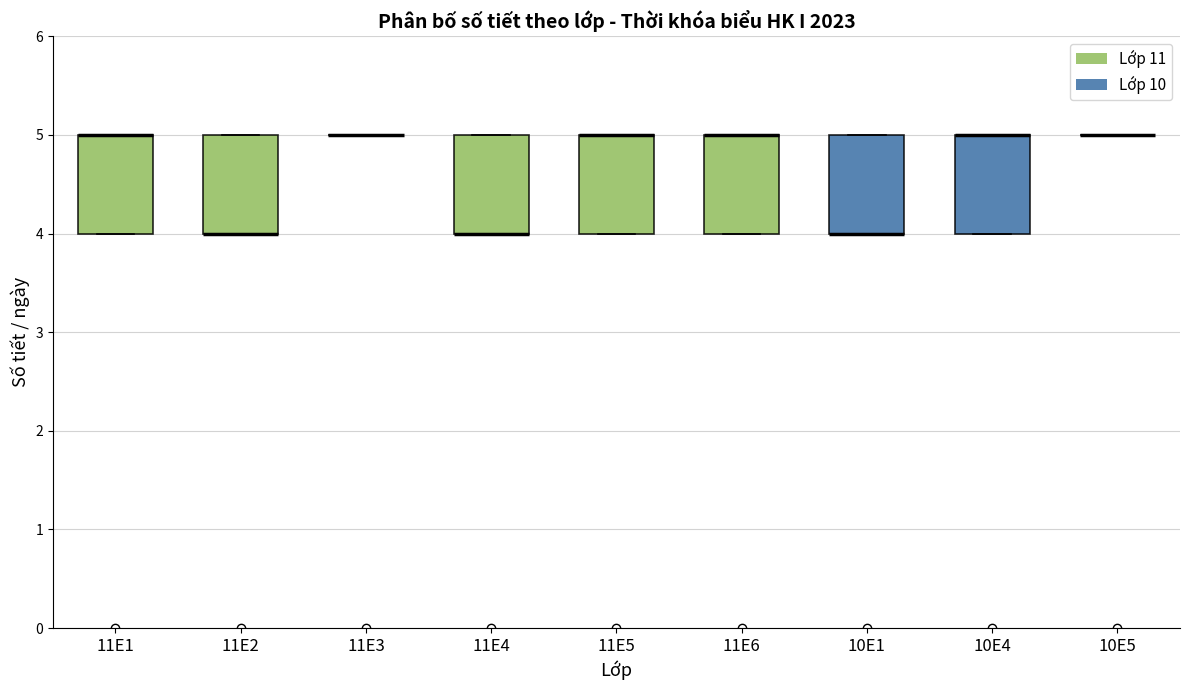

Reading left to right, read every box against the y-axis: the position of its median line, the range the box covers, and the ends of its whiskers. The values are not printed on the chart, so give them approximately, as read against the axis.

11E1: median 5 (drawn on the box's upper edge), box 4 to 5, whiskers 4 to 5
11E2: median 4 (drawn on the box's lower edge), box 4 to 5, whiskers 4 to 5
11E3: box collapsed to a line at 5, whiskers 5 to 5
11E4: median 4 (drawn on the box's lower edge), box 4 to 5, whiskers 4 to 5
11E5: median 5 (drawn on the box's upper edge), box 4 to 5, whiskers 4 to 5
11E6: median 5 (drawn on the box's upper edge), box 4 to 5, whiskers 4 to 5
10E1: median 4 (drawn on the box's lower edge), box 4 to 5, whiskers 4 to 5
10E4: median 5 (drawn on the box's upper edge), box 4 to 5, whiskers 4 to 5
10E5: box collapsed to a line at 5, whiskers 5 to 5